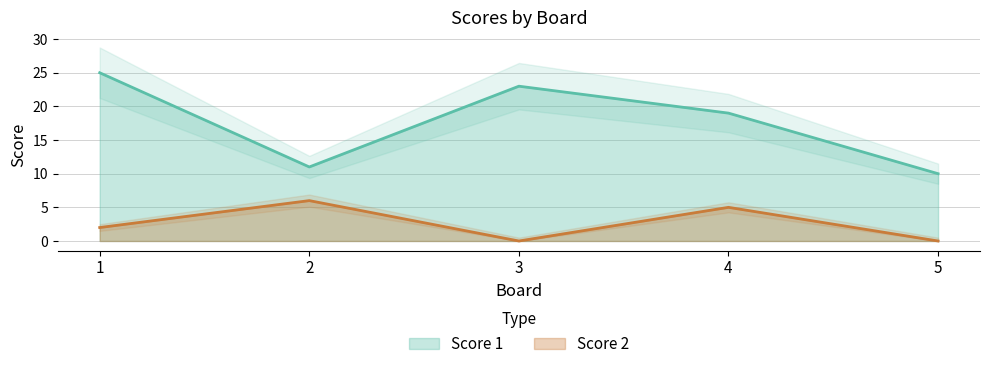

Reading left to right, transcribe all the data shown in this chart.

Score 1: 1=25	2=11	3=23	4=19	5=10
Score 2: 1=2	2=6	3=0	4=5	5=0